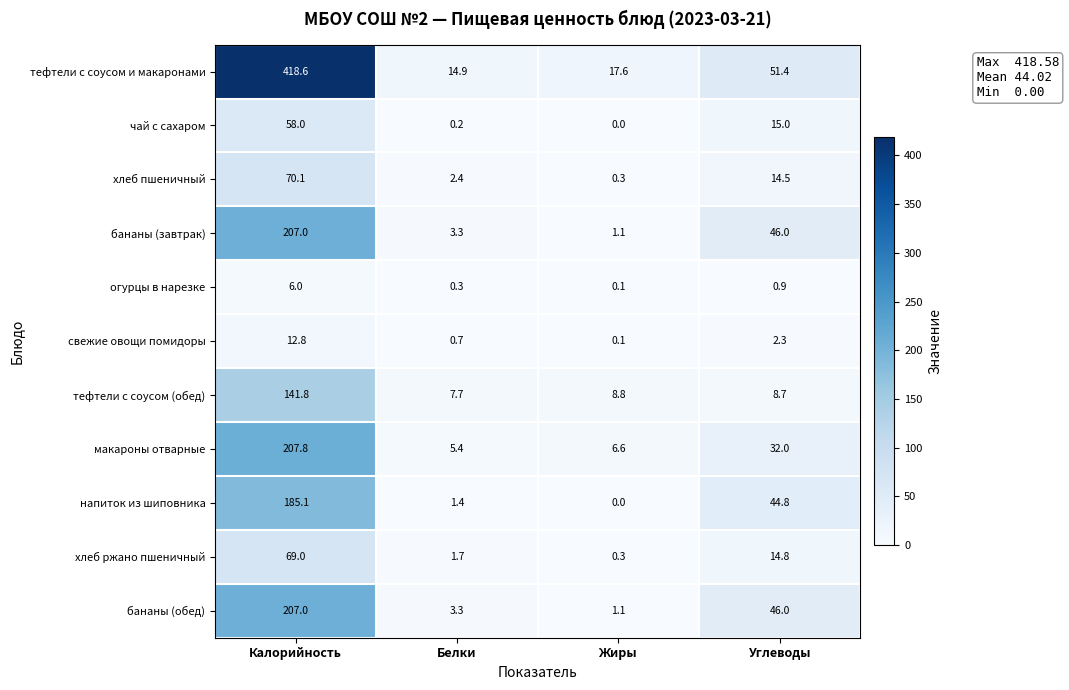

The value of бананы (завтрак) at Белки is 1.3. True or false?

False